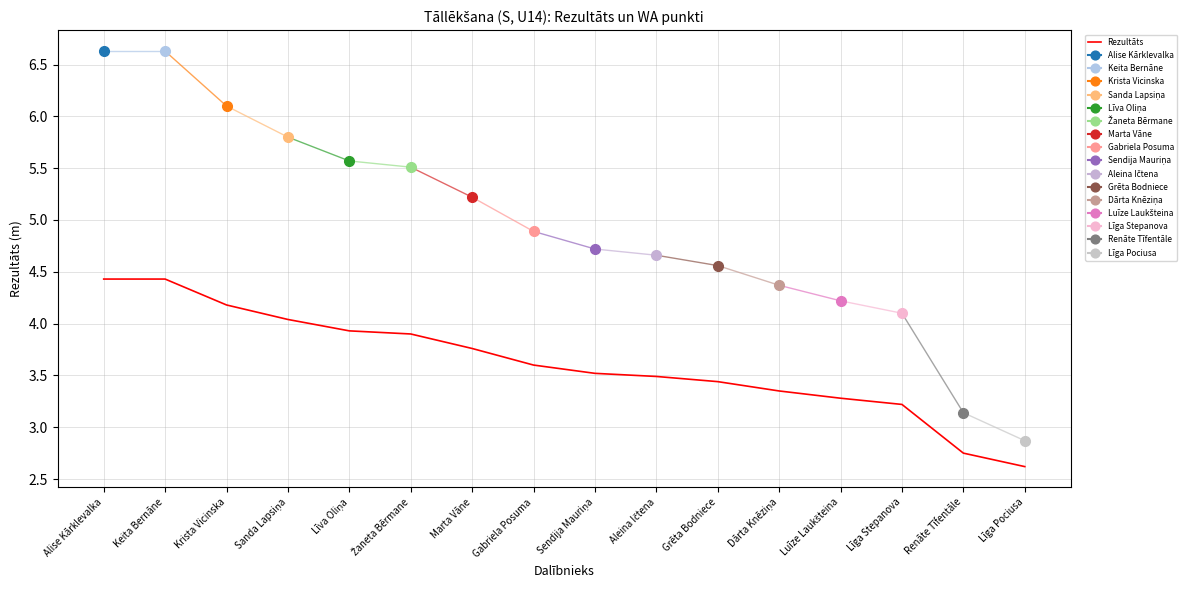

Reading left to right, what are all the values shown in this chart?

Alise Kārklevalka=4.4	Keita Bernāne=4.4	Krista Vicinska=4.2	Sanda Lapsiņa=4.0	Līva Oliņa=3.9	Žaneta Bērmane=3.9	Marta Vāne=3.8	Gabriela Posuma=3.6	Sendija Mauriņa=3.5	Aleina Ičtena=3.5	Grēta Bodniece=3.4	Dārta Knēziņa=3.4	Luīze Laukšteina=3.3	Līga Stepanova=3.2	Renāte Tīfentāle=2.8	Līga Pociusa=2.6